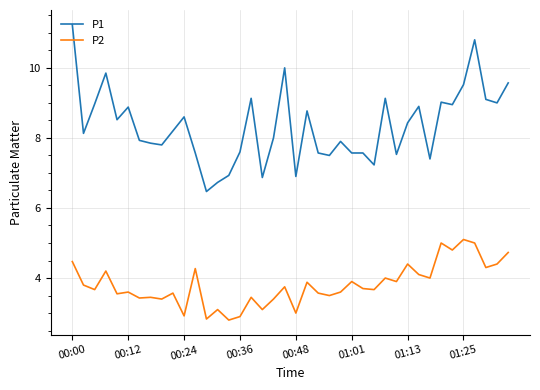

Which series has the largest range (max minus min)?

P1